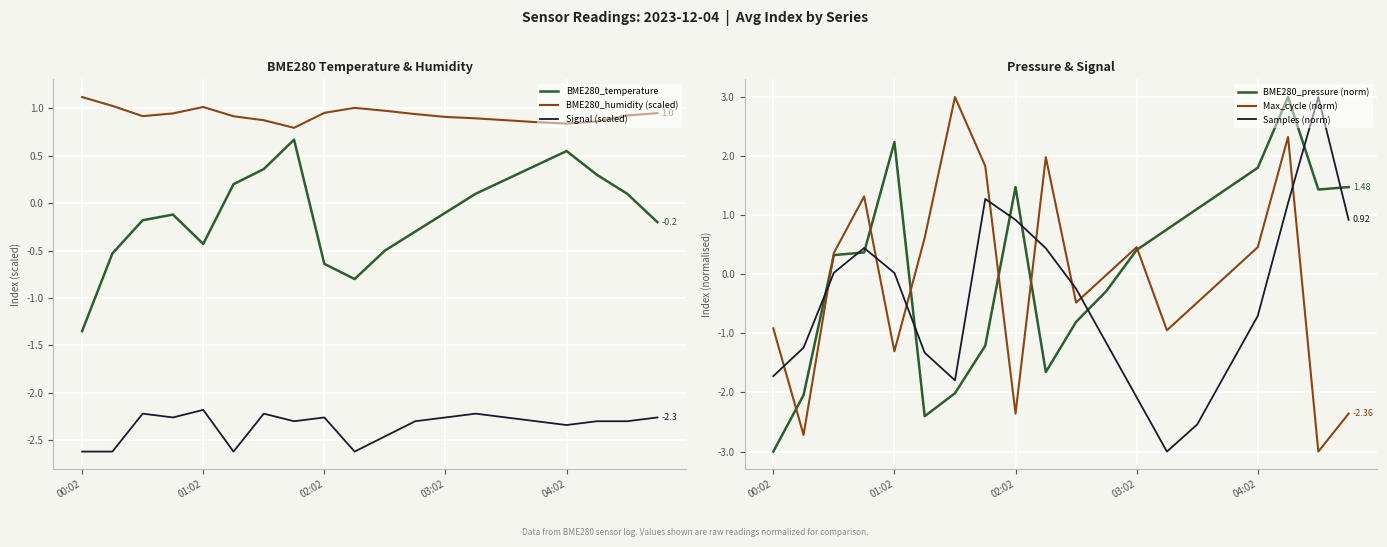

What position from the left is 11?

12